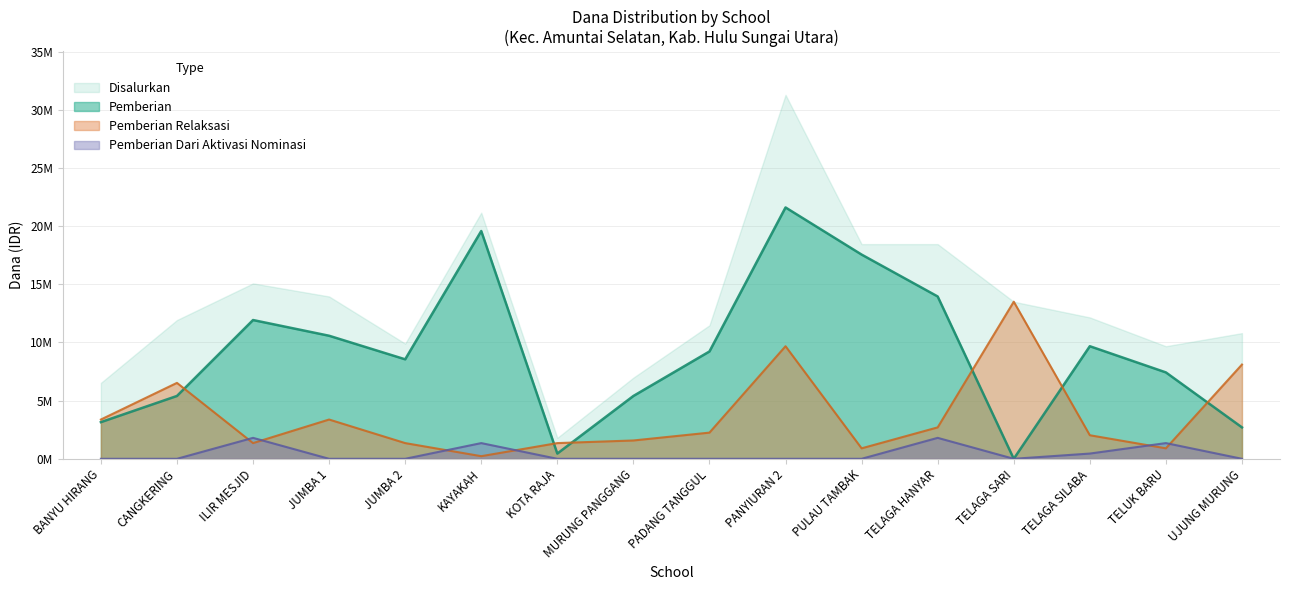

List the series in order of their overall mean, lowest first.

Pemberian Dari Aktivasi Nominasi, Pemberian Relaksasi, Pemberian, Disalurkan